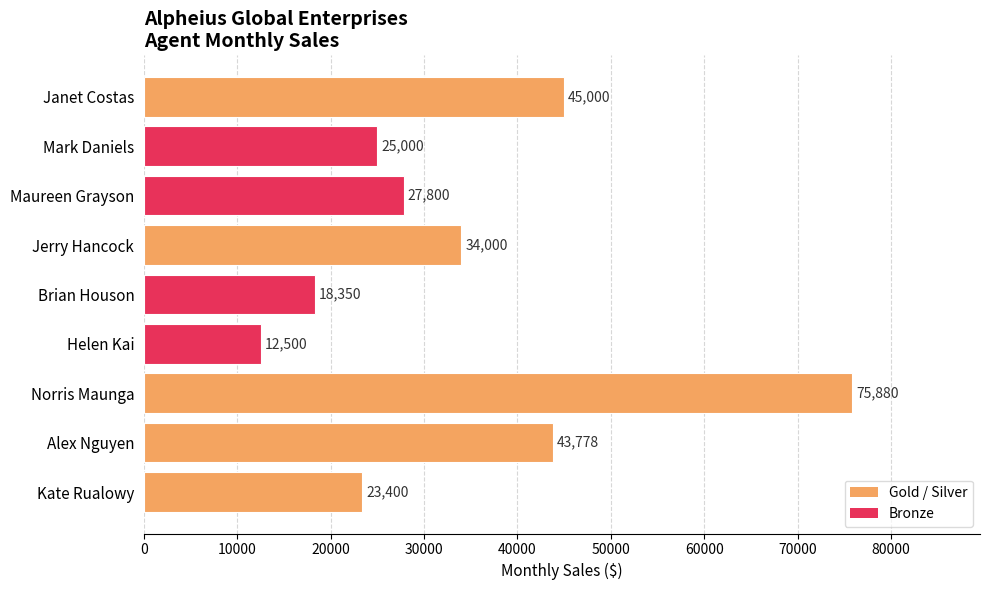

Rank the categories by value from highest to lowest.

Norris Maunga, Janet Costas, Alex Nguyen, Jerry Hancock, Maureen Grayson, Mark Daniels, Kate Rualowy, Brian Houson, Helen Kai